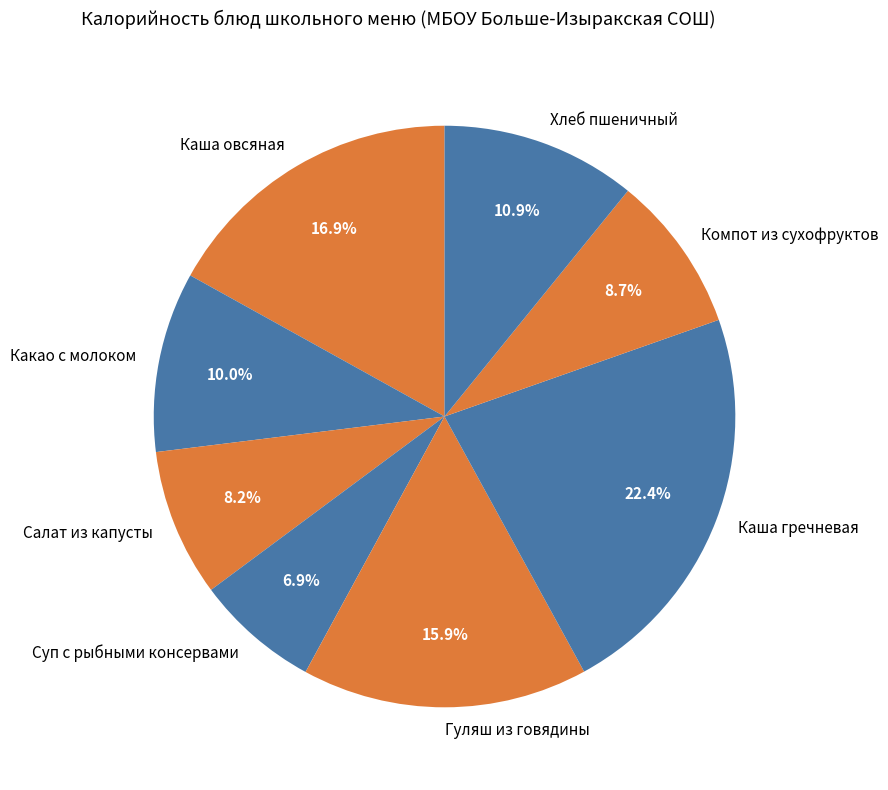

Does Салат из капусты represent more than half of the total?

No